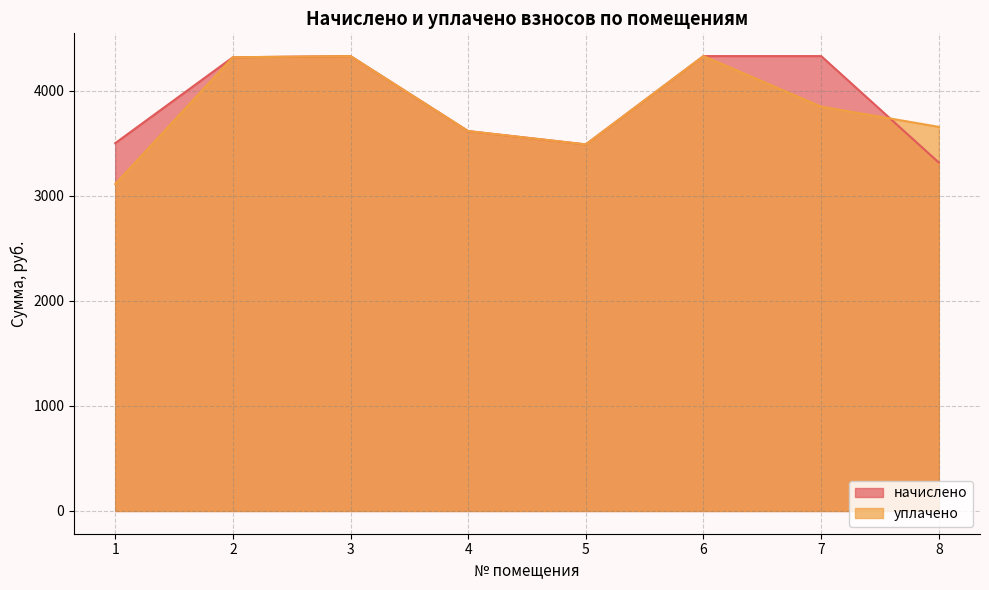

How many lines are shown in the chart?

2